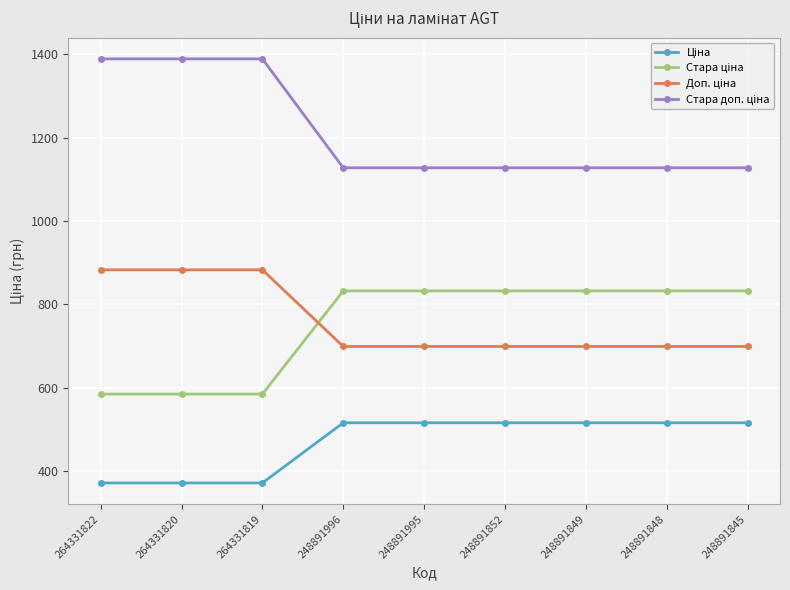

What is the maximum value shown in the chart?

1389.5